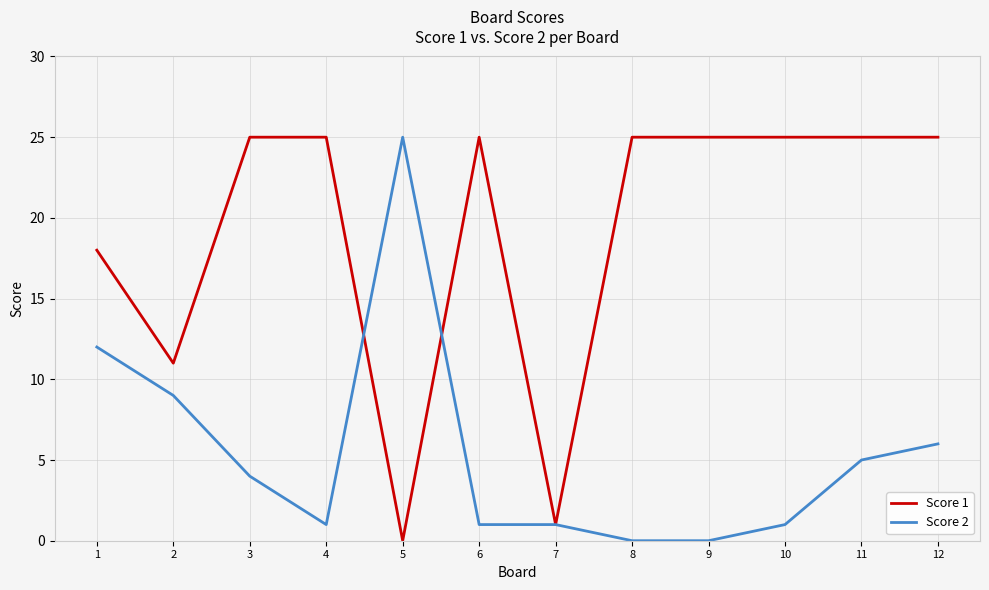

What is the difference between the highest and lowest values at 1?

6